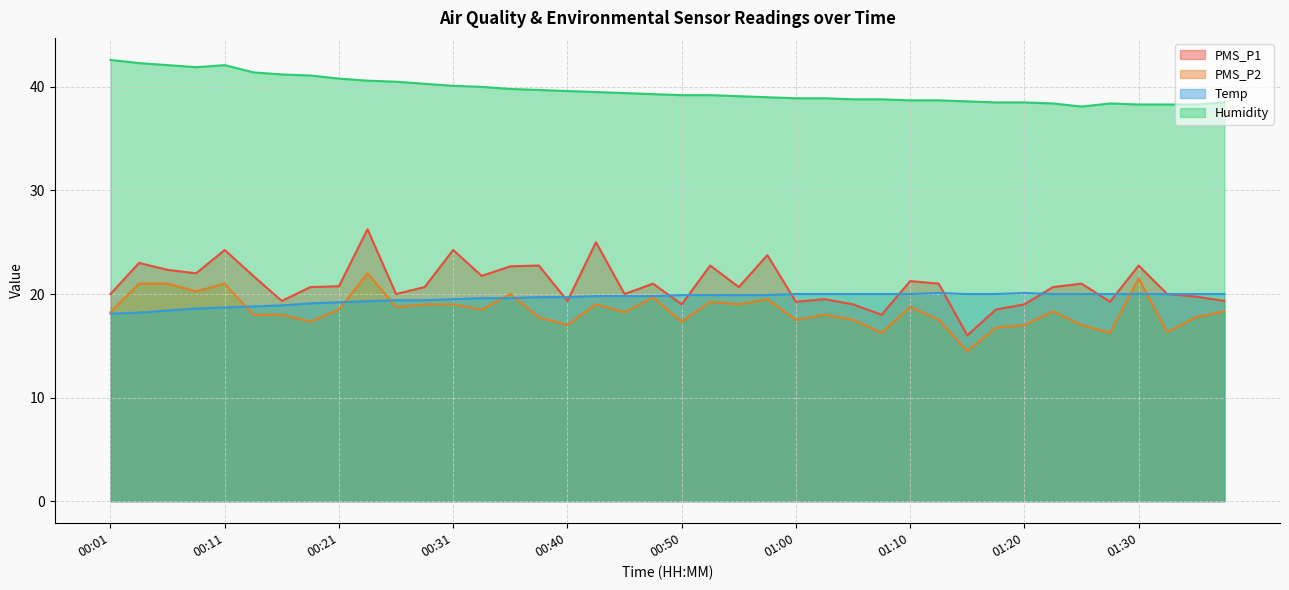

What is the minimum value for PMS_P2?

14.5